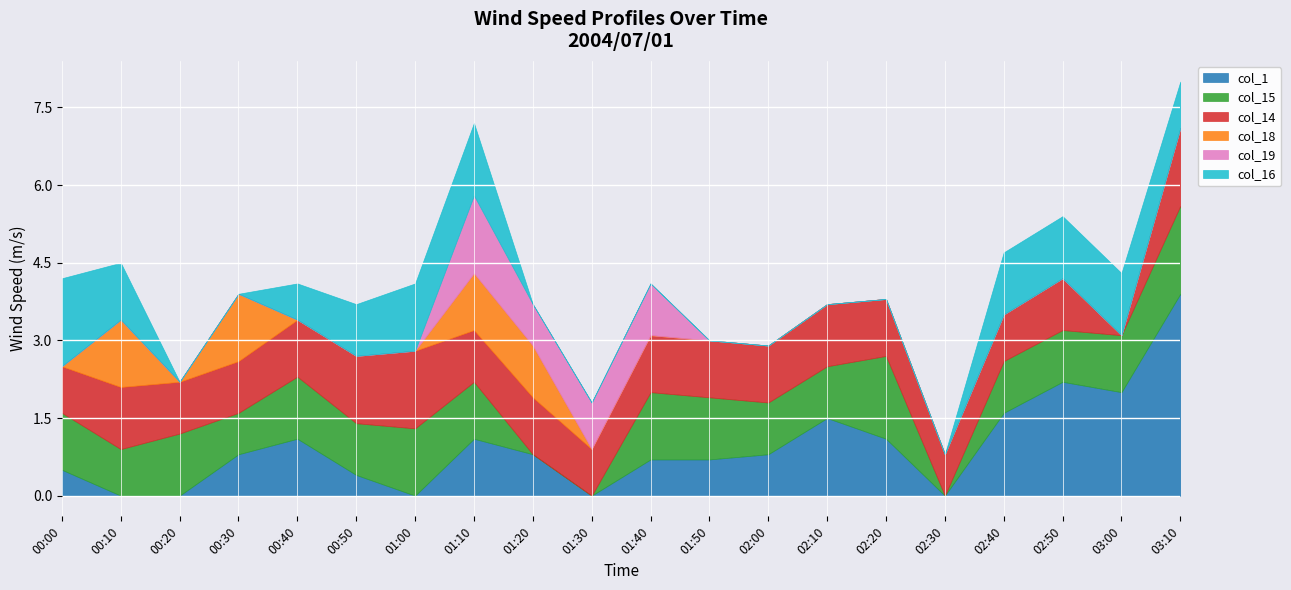

At which category is the sum across all series the highest?

03:10